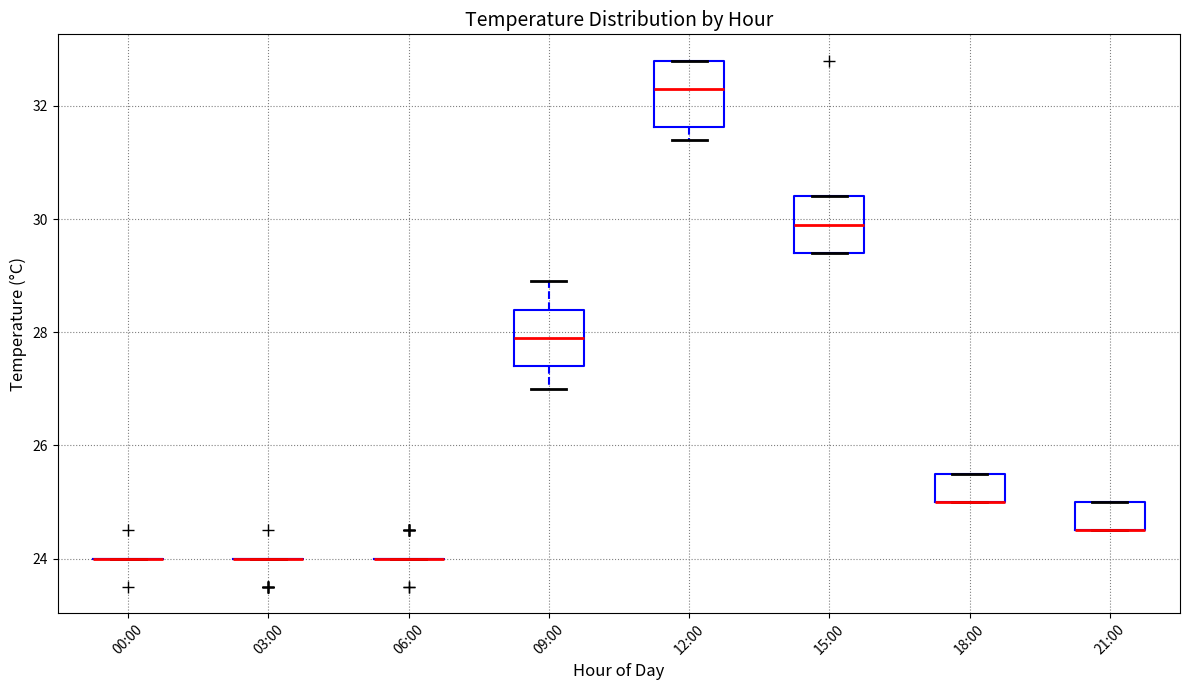

Where is the lower edge of the box for 15:00 on the y-axis? The values are not printed on the chart, so give them approximately, as read against the axis.

29.4